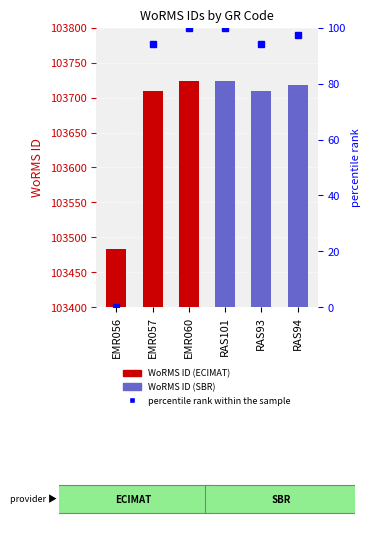

What is the minimum value shown in the chart?

103483